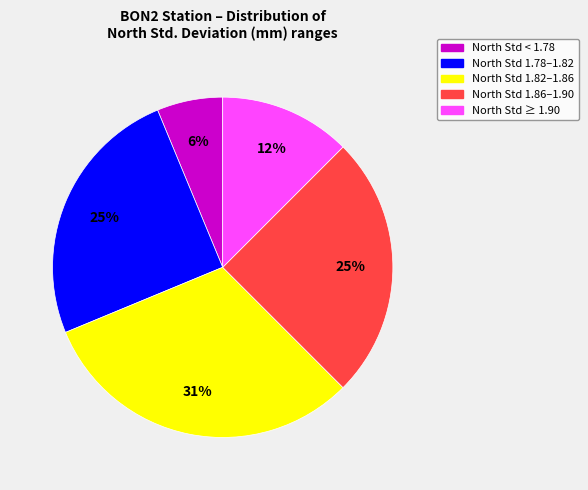

Is there any slice that represents more than half of the pie?

No